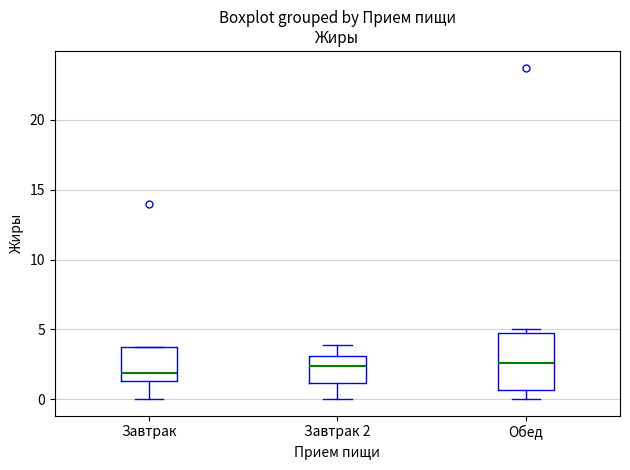

Reading left to right, transcribe this box plot: for each box, give where its median line is, the range the box spans, and where its two whiskers end, as read against the y-axis. The values are not printed on the chart, so give them approximately, as read against the axis.

Завтрак: median 2.0, box 1.5 to 4.0, whiskers 0.0 to 4.0
Завтрак 2: median 2.5, box 1.0 to 3.0, whiskers 0.0 to 4.0
Обед: median 2.5, box 0.5 to 4.5, whiskers 0.0 to 5.0